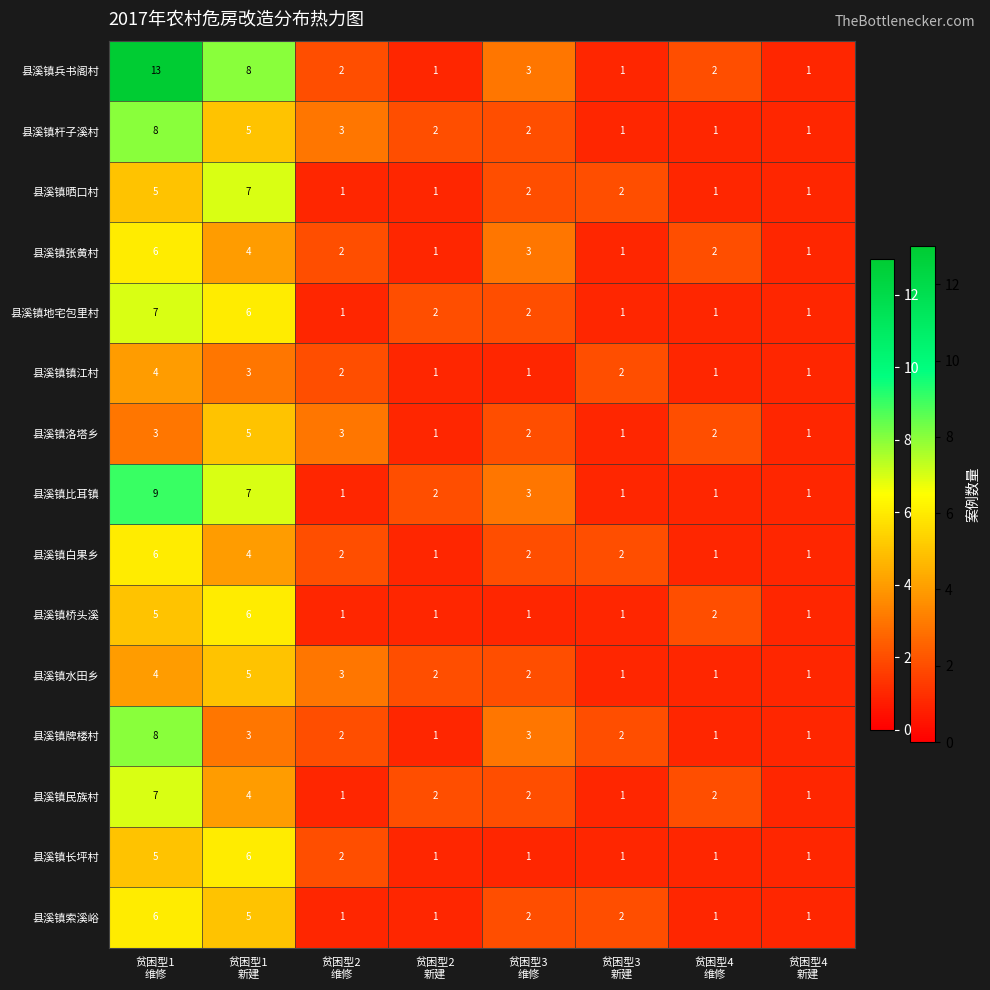

Count the number of categories in the chart.

8